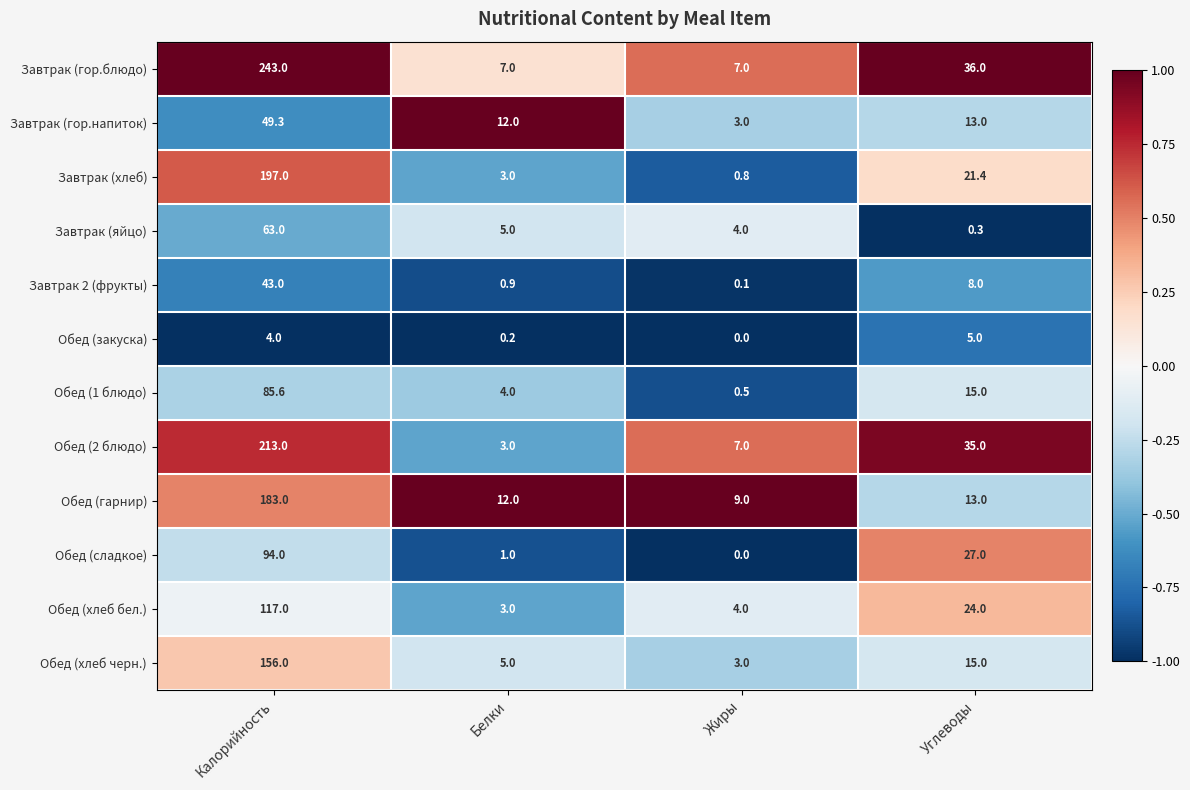

Rank the series at Калорийность from lowest to highest value.

Обед (закуска), Завтрак 2 (фрукты), Завтрак (гор.напиток), Завтрак (яйцо), Обед (1 блюдо), Обед (сладкое), Обед (хлеб бел.), Обед (хлеб черн.), Обед (гарнир), Завтрак (хлеб), Обед (2 блюдо), Завтрак (гор.блюдо)